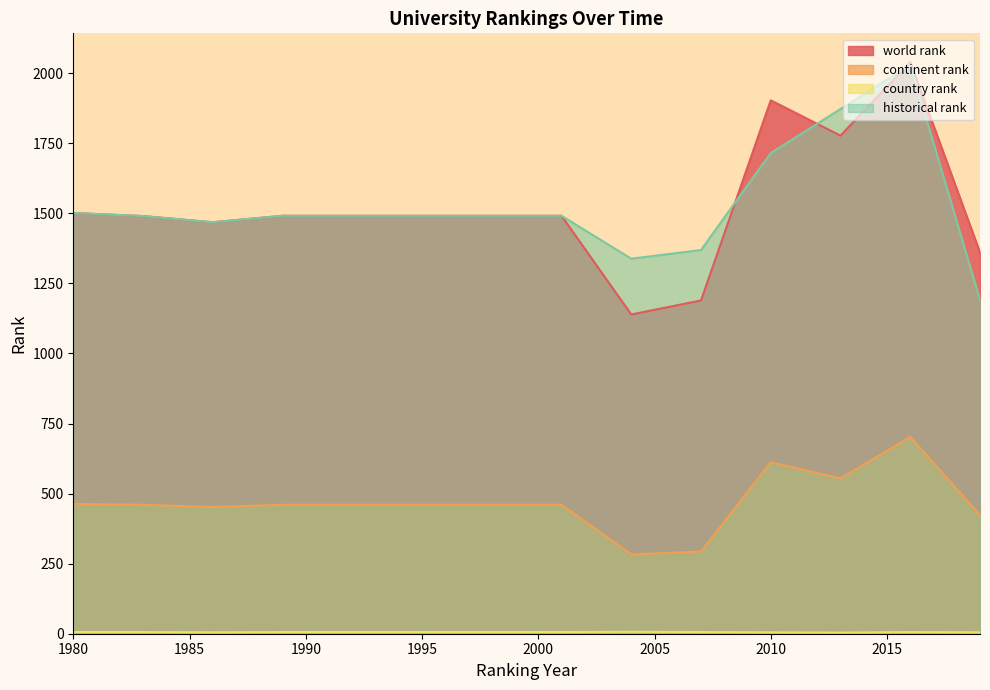

At 1989, list the series in order from smallest to largest.

country rank, continent rank, world rank, historical rank